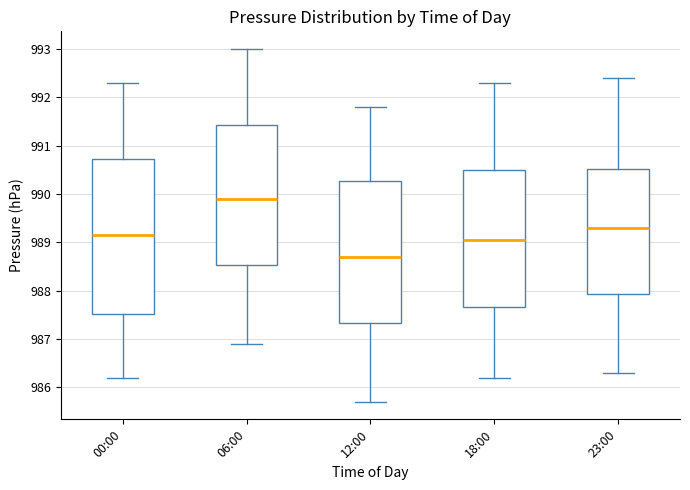

Where does the upper whisker of the box for 18:00 end on the y-axis? The values are not printed on the chart, so give them approximately, as read against the axis.

992.3